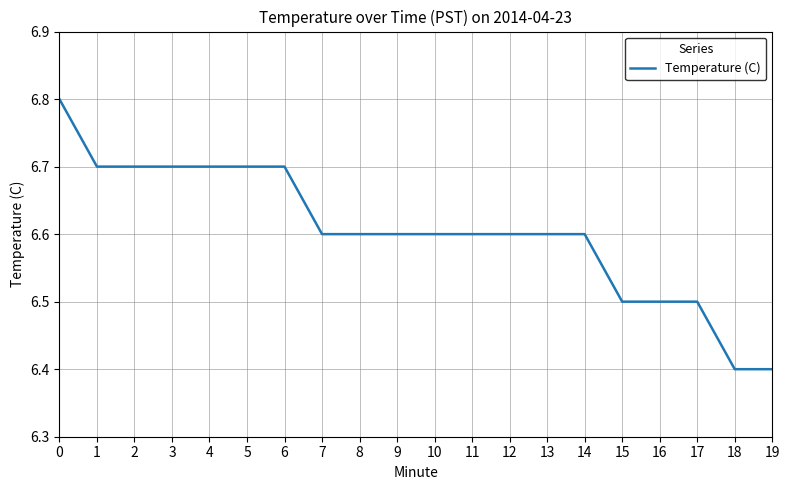

The chart shows a value of 6.6 at 8. True or false?

True